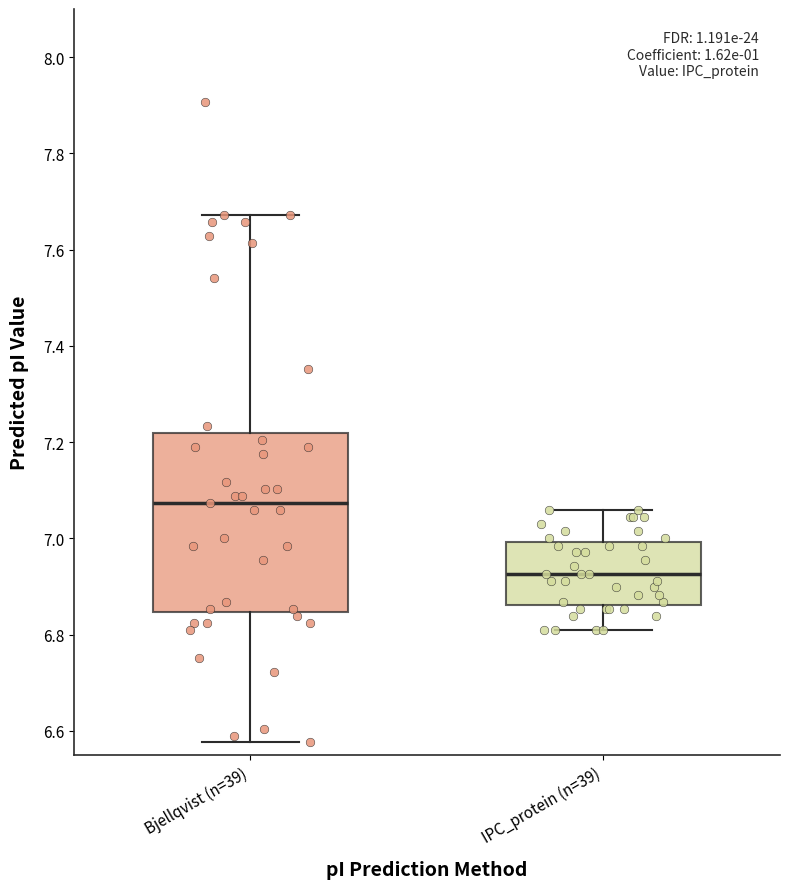

Reading left to right, read every box against the y-axis: the position of its median line, the range the box covers, and the ends of its whiskers. The values are not printed on the chart, so give them approximately, as read against the axis.

Bjellqvist (n=39): median 7.08, box 6.84 to 7.22, whiskers 6.58 to 7.68
IPC_protein (n=39): median 6.92, box 6.86 to 7.00, whiskers 6.82 to 7.06